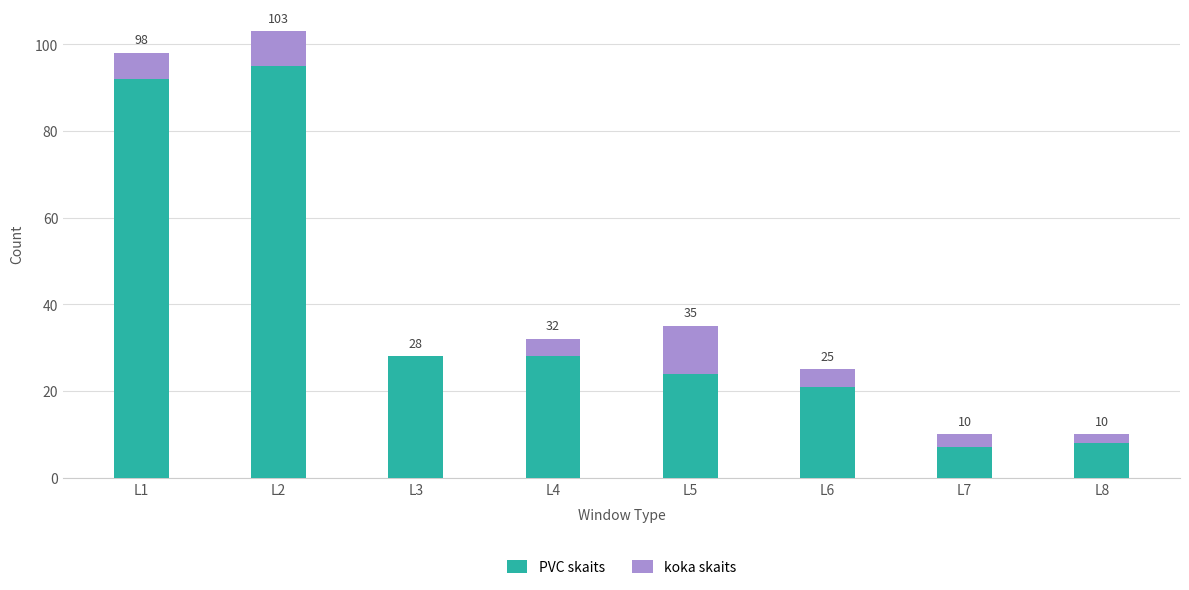

At how many categories does at least one series exceed 92?

1